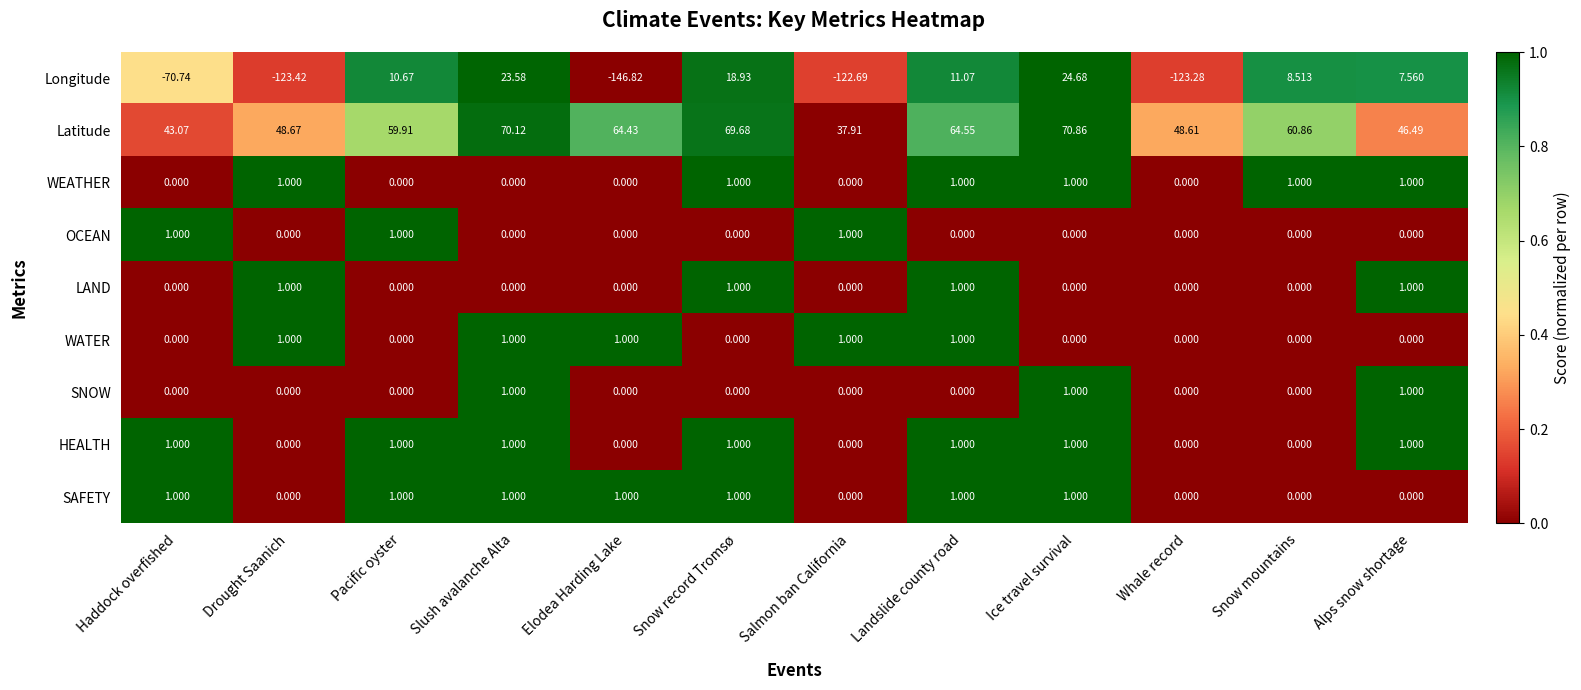

Which label corresponds to the largest value in the chart?

Ice travel survival